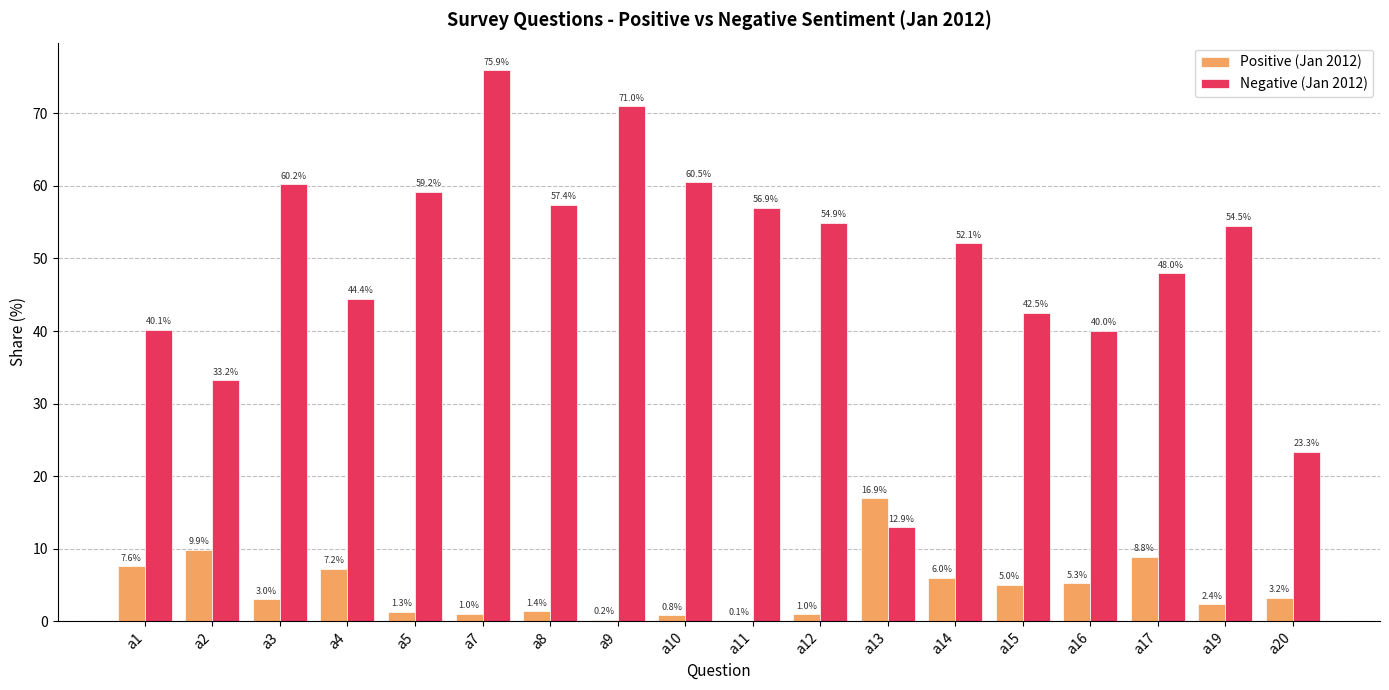

Are the bars grouped side by side (vs. stacked)?

Yes